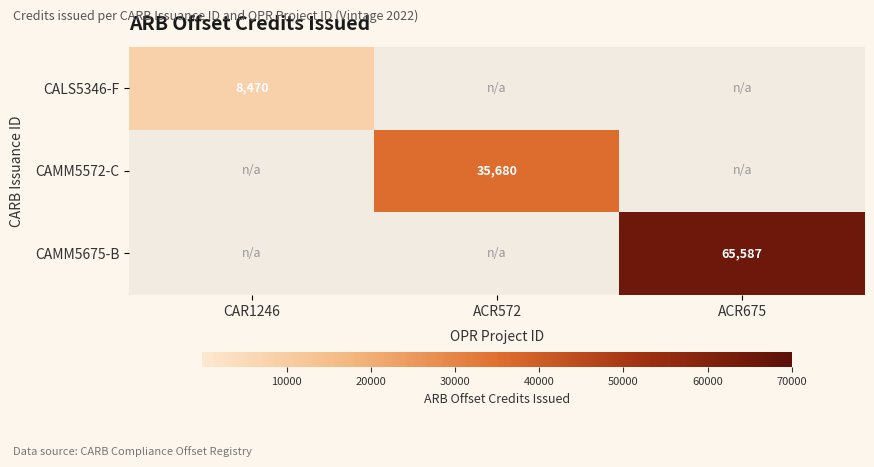

The CAMM5572-C series shows 21992 at ACR572. True or false?

False